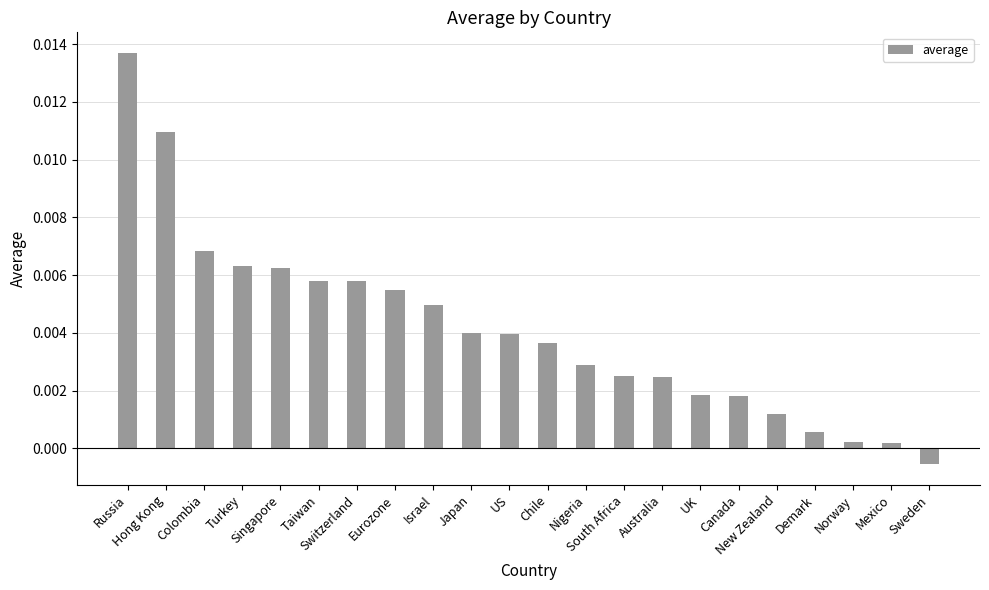

Are the bars horizontal?

No